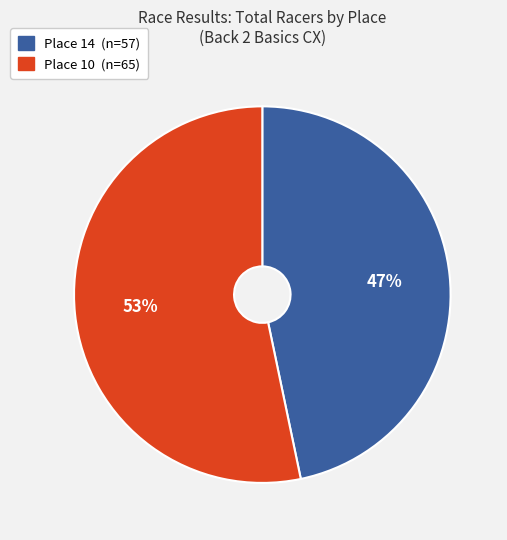

To the nearest percent, what is the combined percentage of Place 14 and Place 10?

100%